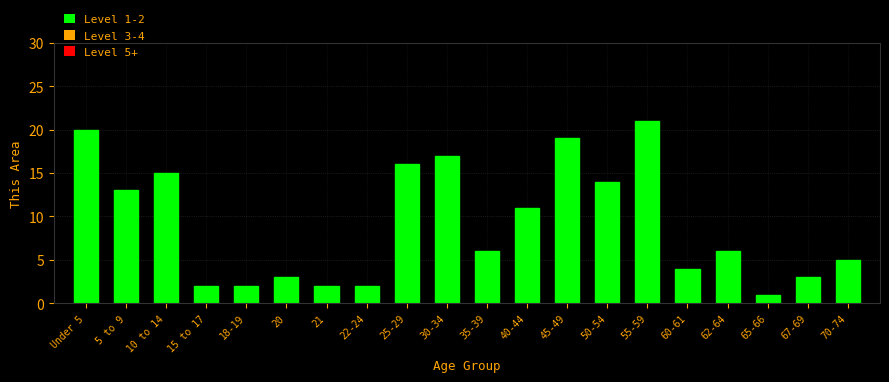

Reading right to left, list all the values displayed in this chart.

70-74=5	67-69=3	65-66=1	62-64=6	60-61=4	55-59=21	50-54=14	45-49=19	40-44=11	35-39=6	30-34=17	25-29=16	22-24=2	21=2	20=3	18-19=2	15 to 17=2	10 to 14=15	5 to 9=13	Under 5=20